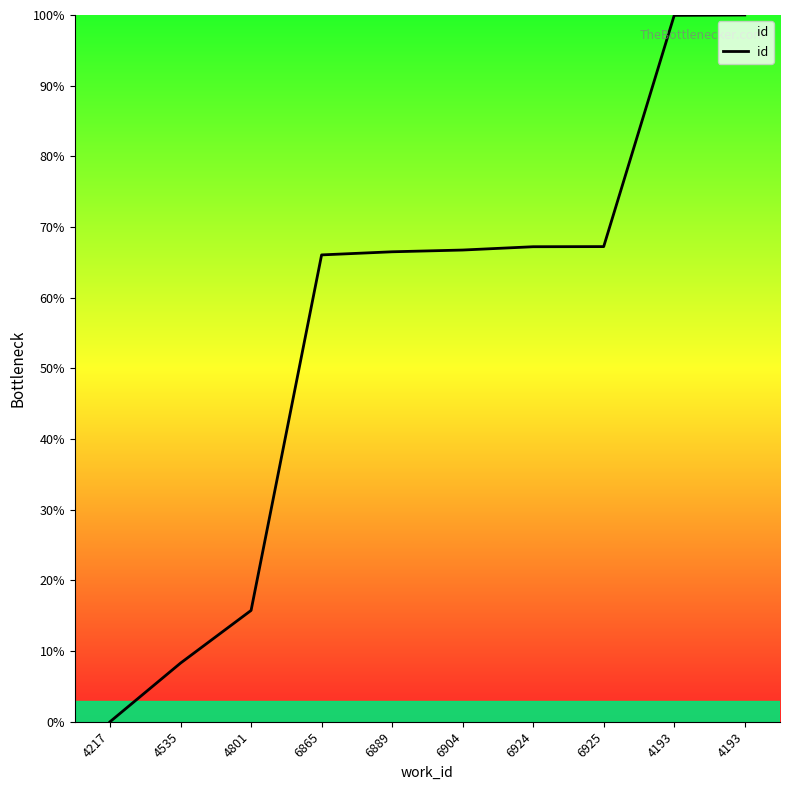

What is the sum of all values?

557.7